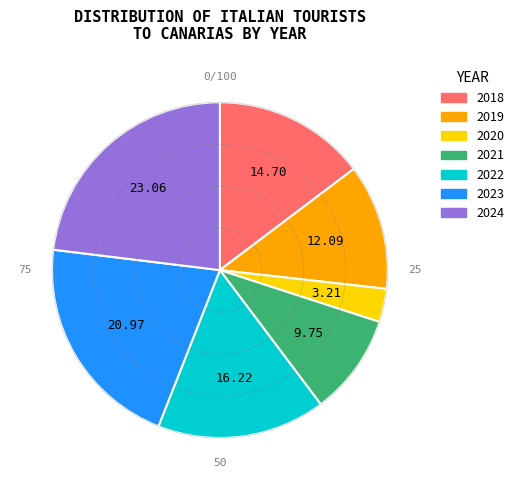

Do 2021 and 2024 together represent more than half of the pie?

No